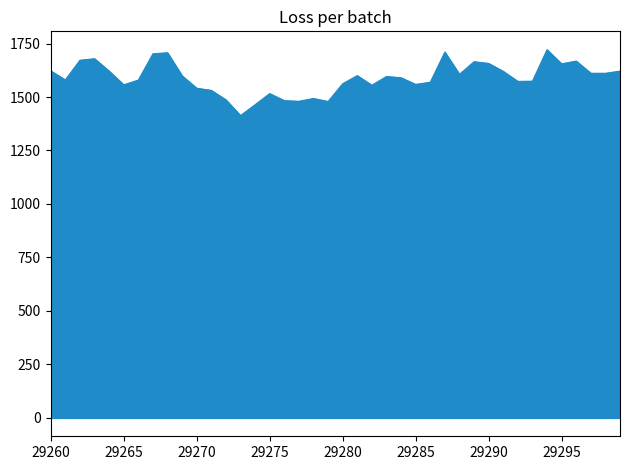

What is the greatest value displayed?

1721